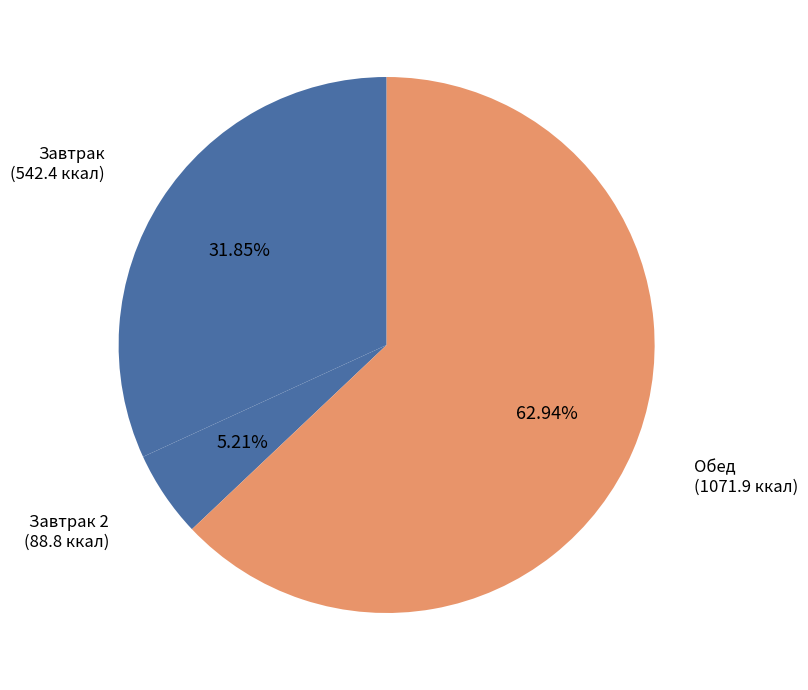

How many segments does this pie chart have?

3